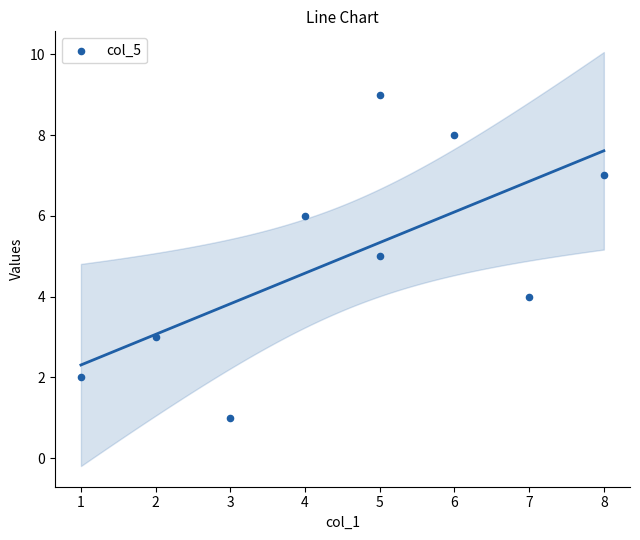

What is the range of X values (max minus min)?

7